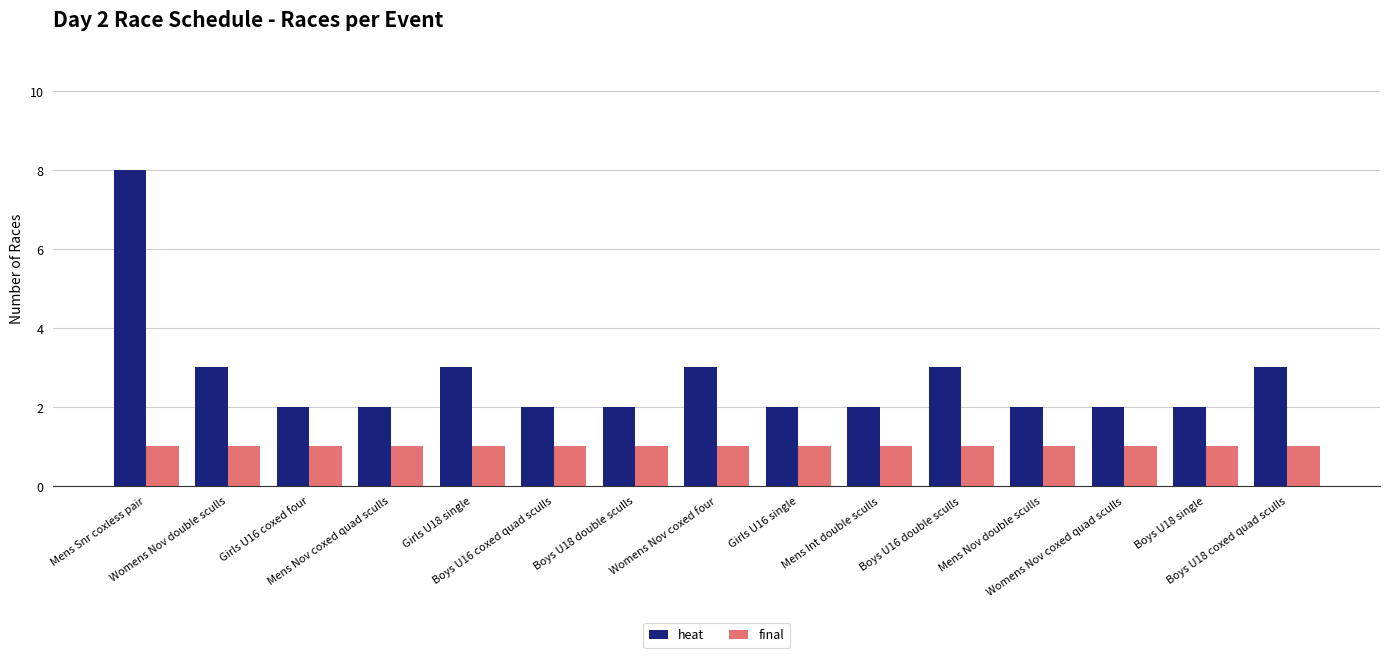

At Girls U16 single, list the series in order from smallest to largest.

final, heat